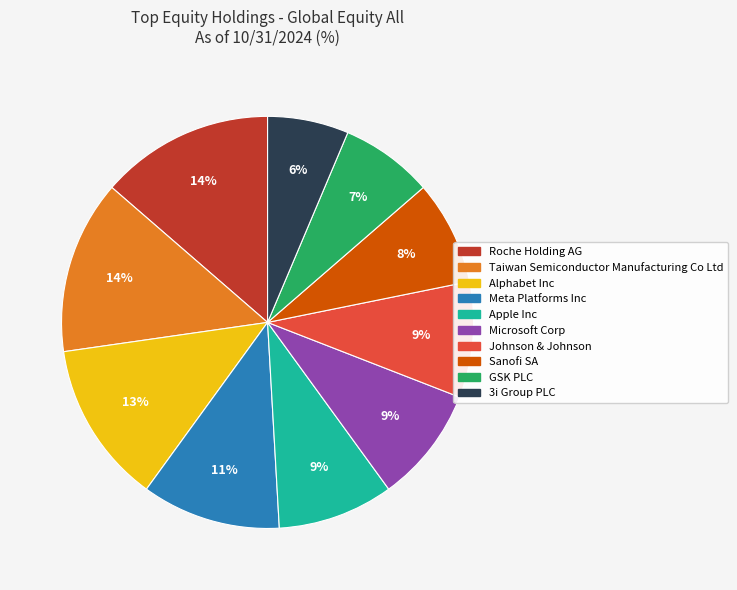

To the nearest percent, what is the combined percentage of Meta Platforms Inc and Roche Holding AG?

25%